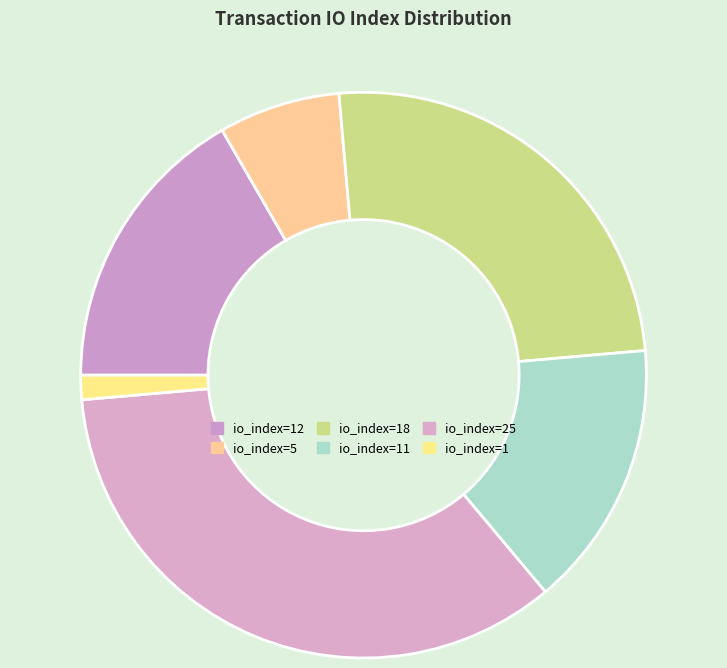

Count the number of slices in the pie.

6